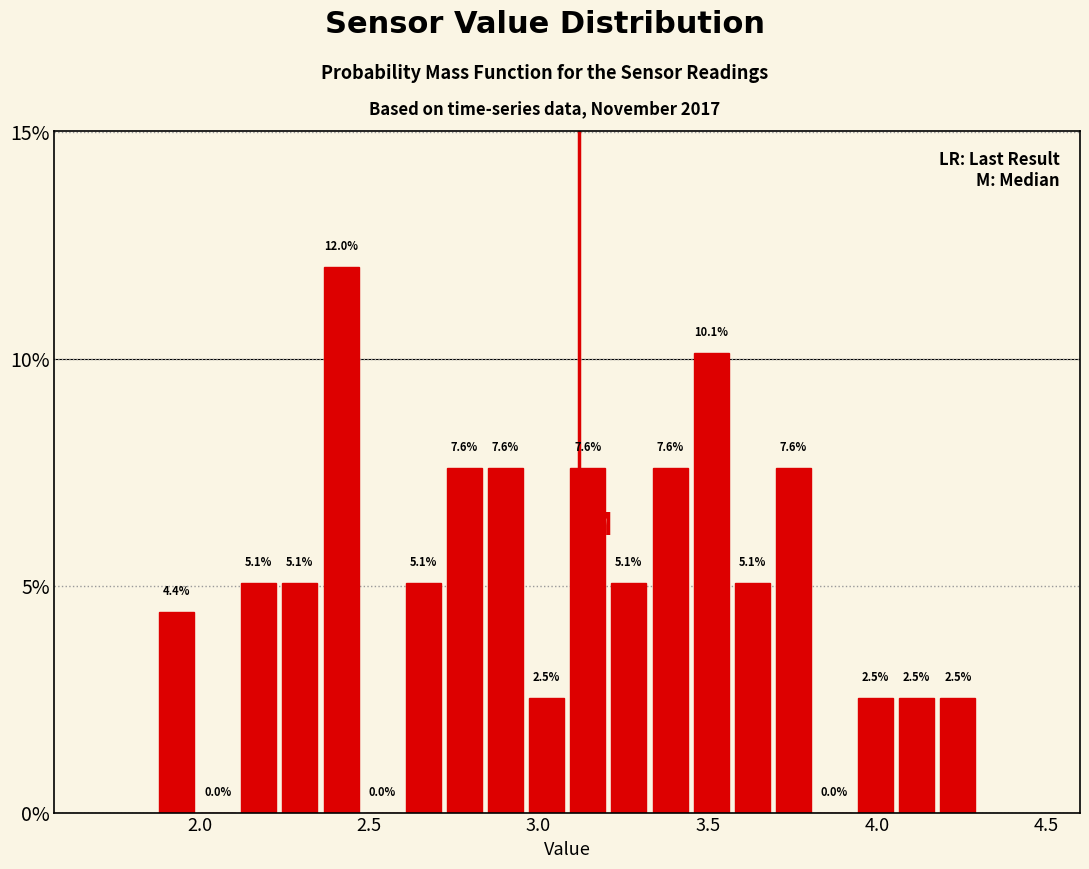

Around what value on the x-axis is the tallest bar? Give the approximate position of its centre, as read against the axis.

2.40